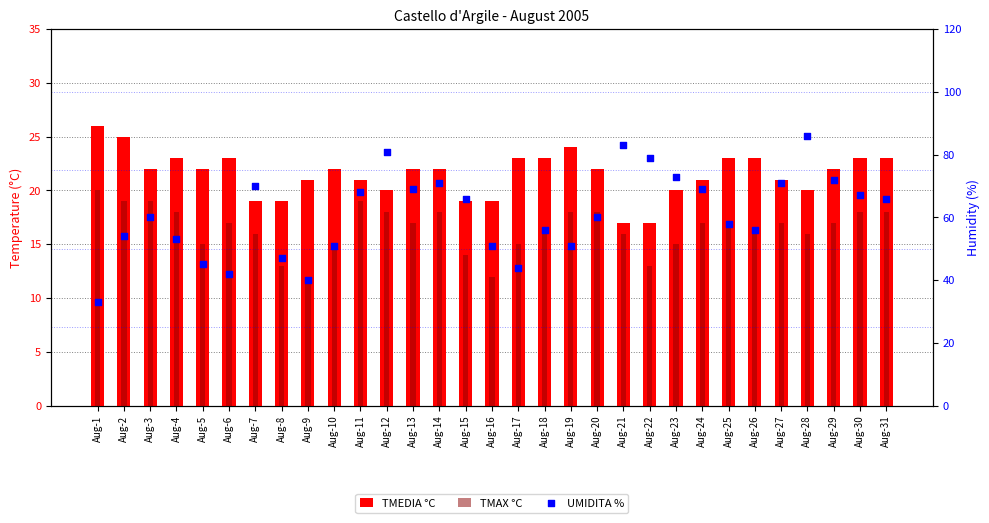

At how many categories does at least one series exceed 36?

30